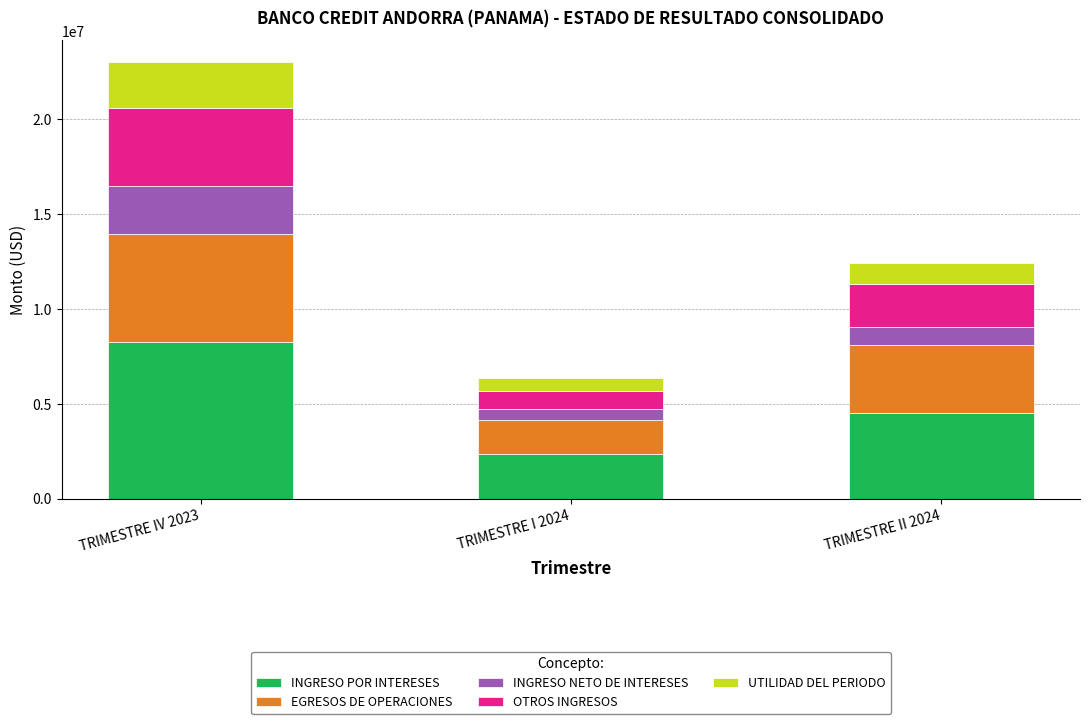

At which category is the sum across all series the highest?

TRIMESTRE IV 2023